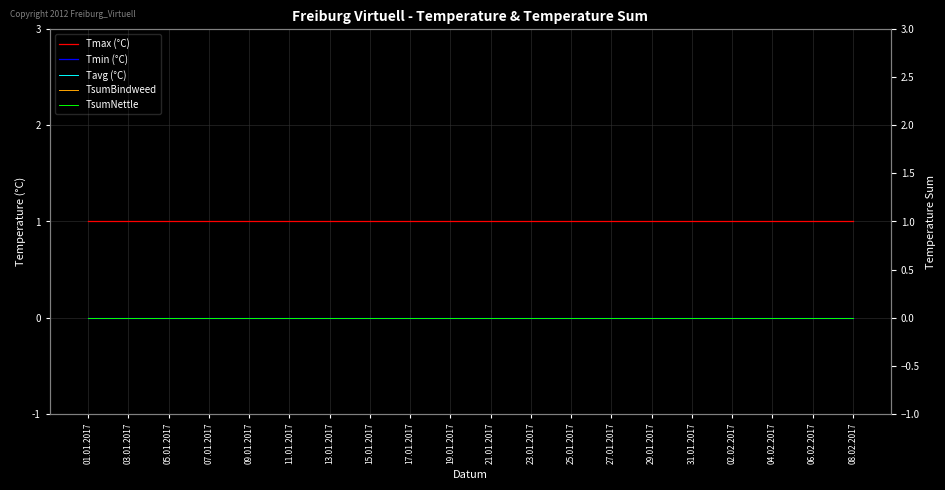

What is the label of the 14th point from the right?

25